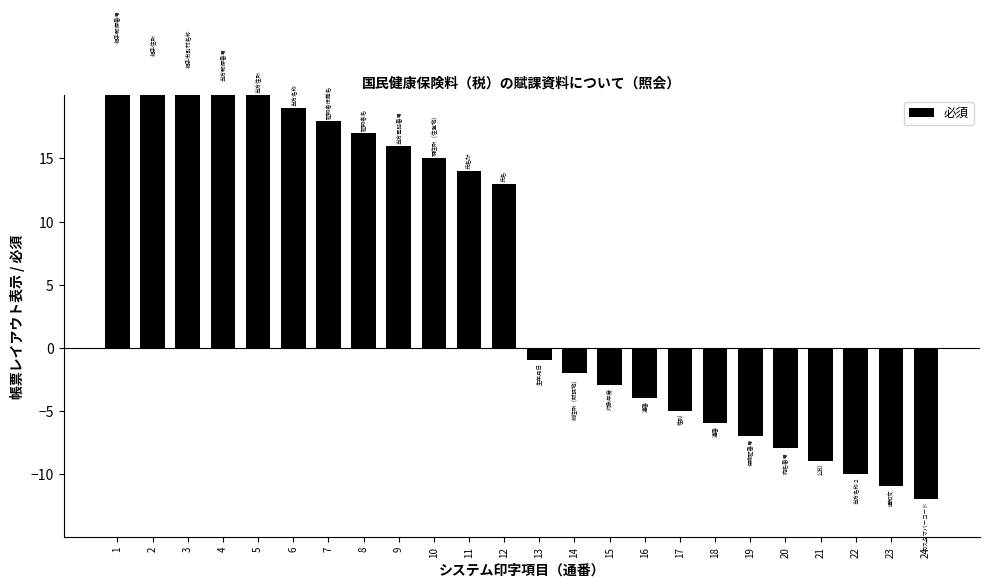

List the labels in order of value, smallest first.

24, 23, 22, 21, 20, 19, 18, 17, 16, 15, 14, 13, 12, 11, 10, 9, 8, 7, 6, 5, 4, 3, 2, 1